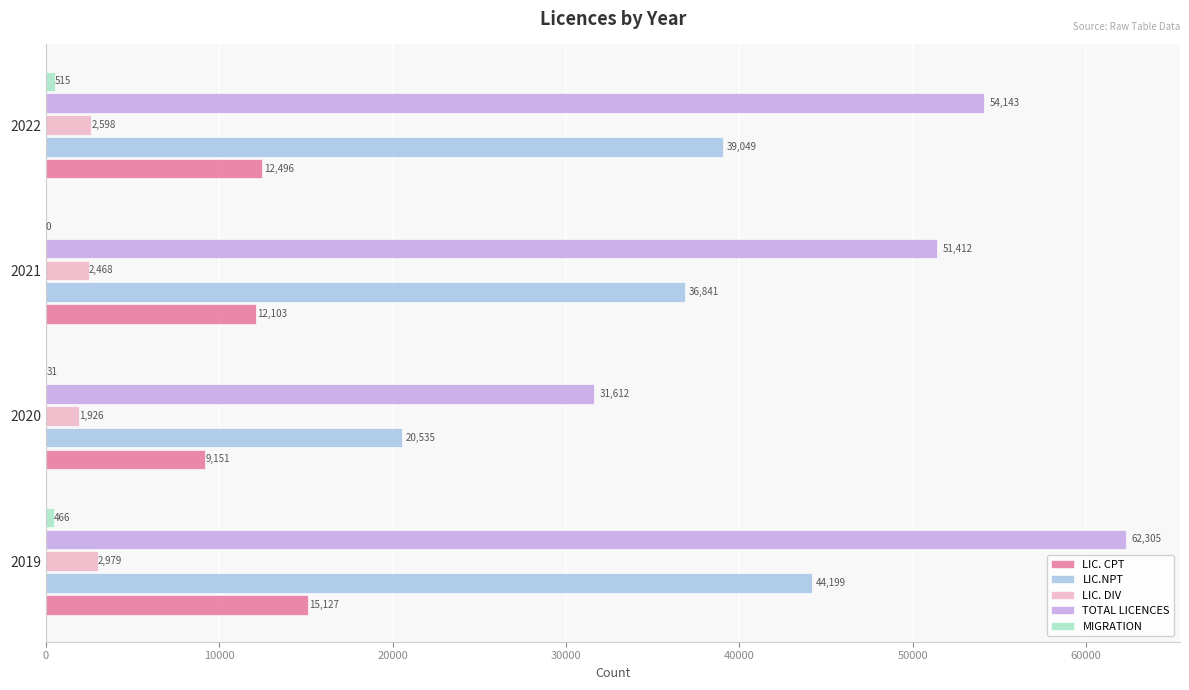

What is the average value of the LIC.NPT series?

35156